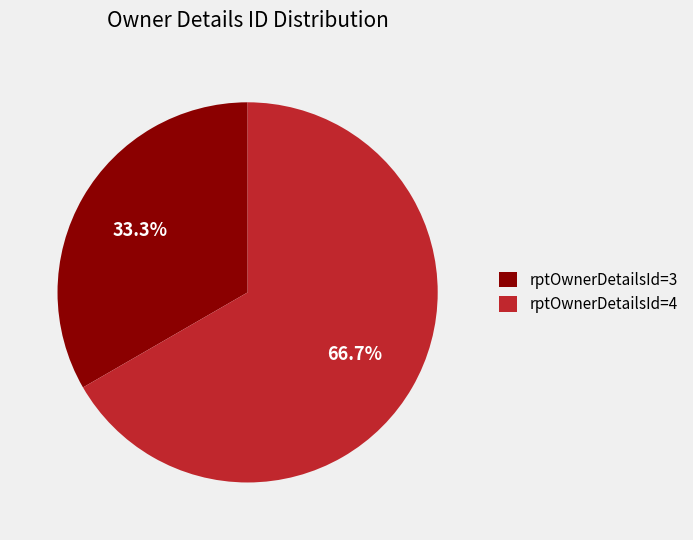

How many slices are in this pie chart?

2